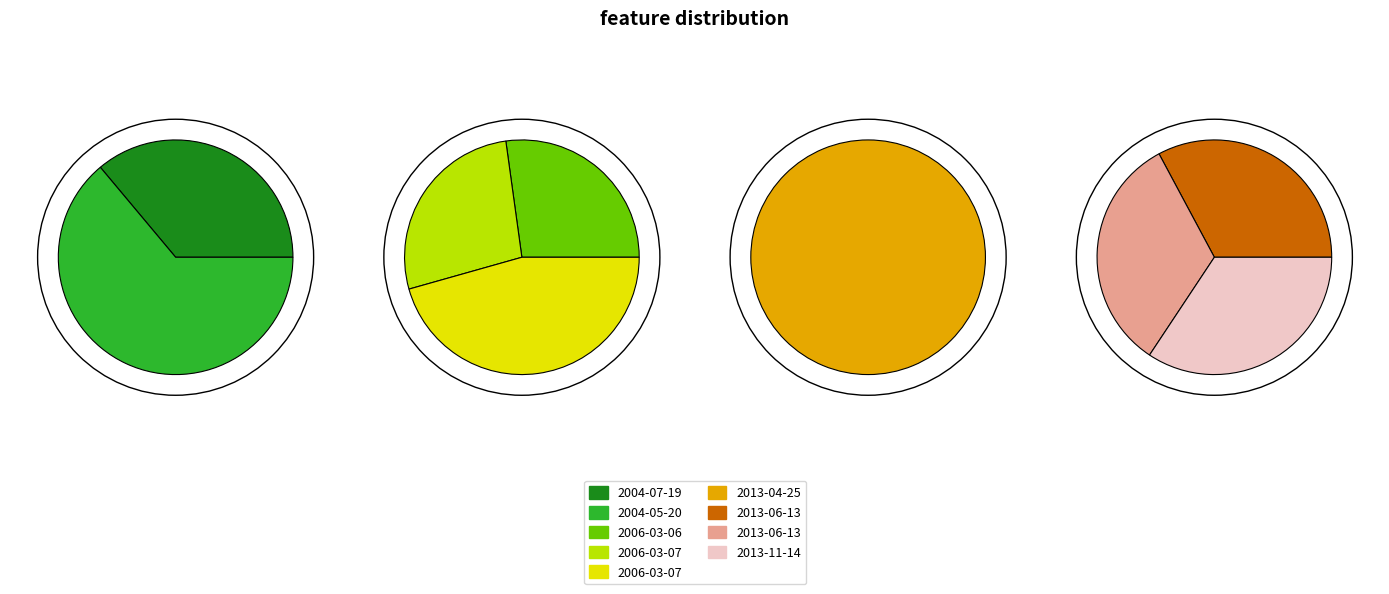

Combined, what portion of the pie is 2013-06-13 and 2006-03-07?

25.5%